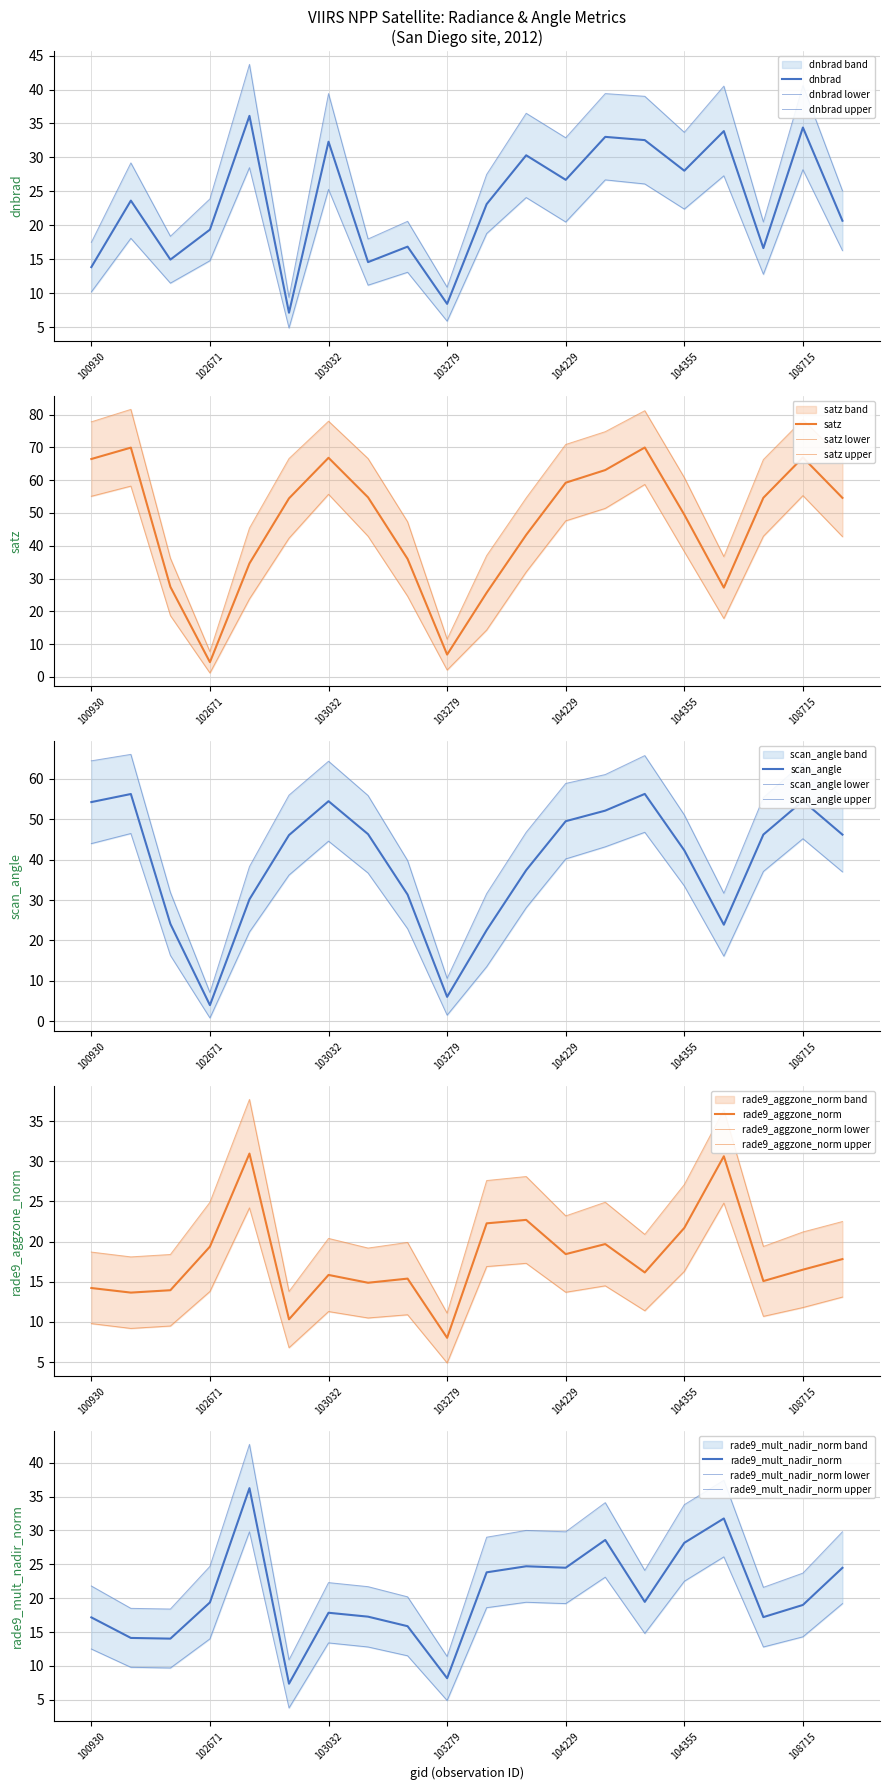

What is the average value of the rade9_mult_nadir_norm series?

20.5